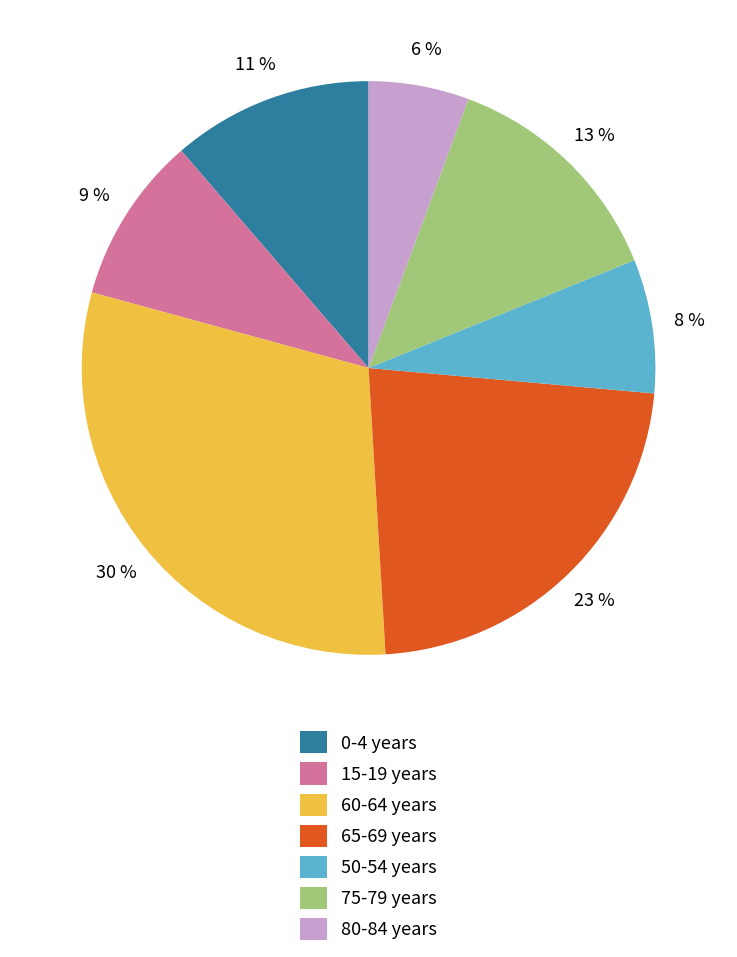

Which slice is the smallest?

80-84 years